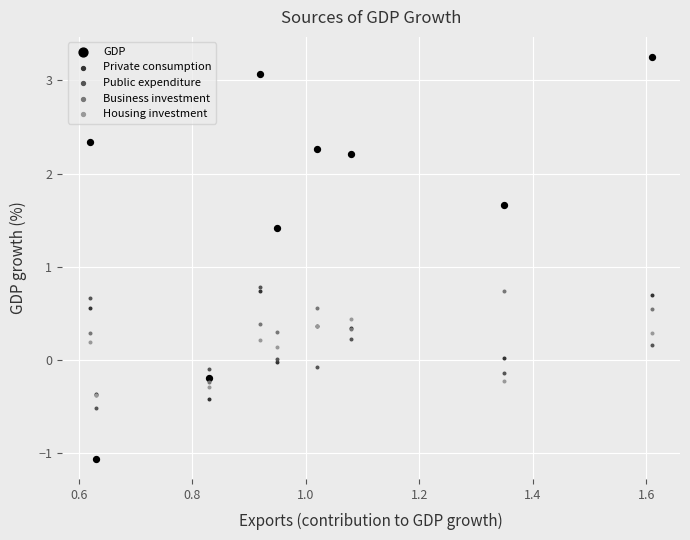

What are all the series names shown in the legend?

GDP, Private consumption, Public expenditure, Business investment, Housing investment